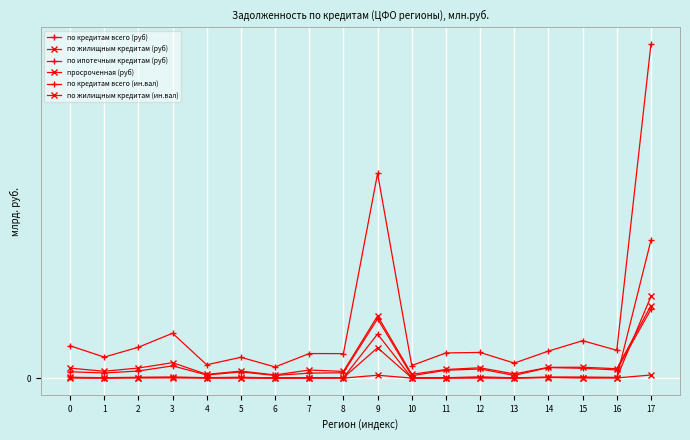

What is the difference between the highest and lowest values at 6?

7.5